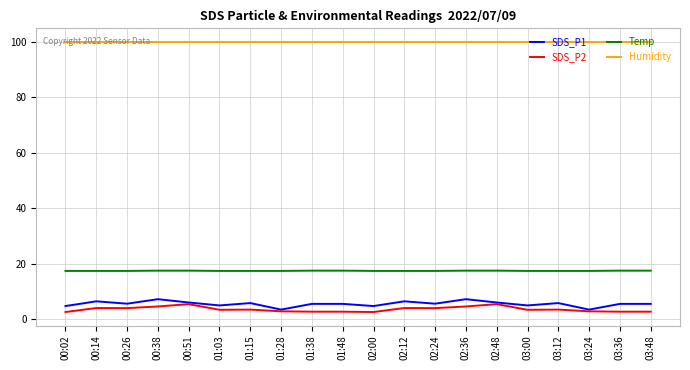

At how many categories does at least one series exceed 13?

20